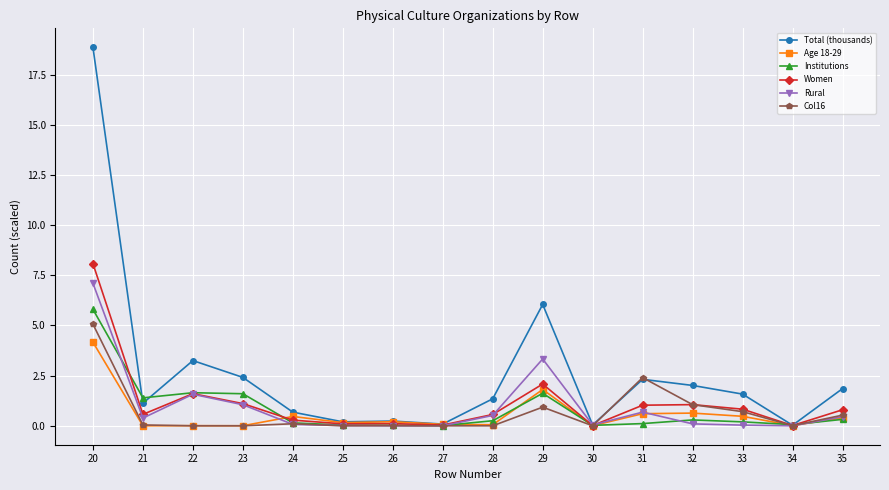

Where do Age 18-29 and Rural first cross each other?

23 and 24